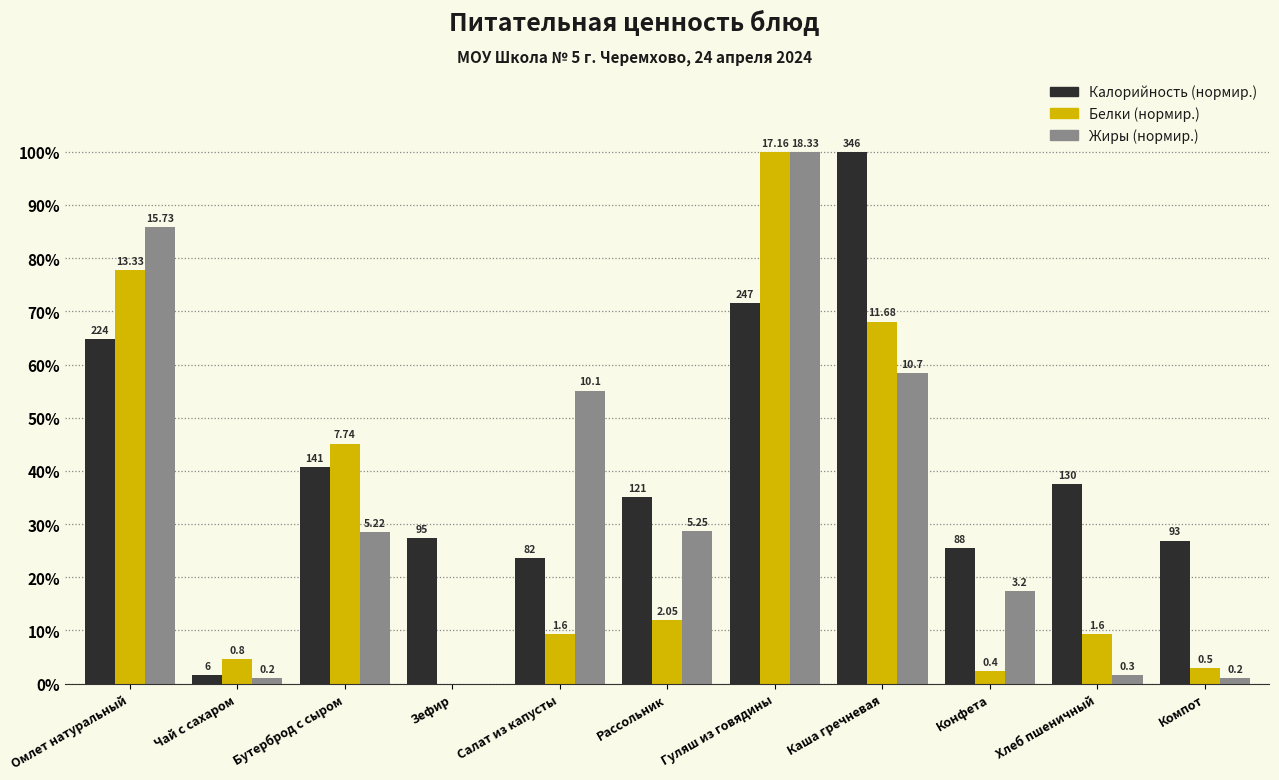

Does the chart contain stacked bars?

No